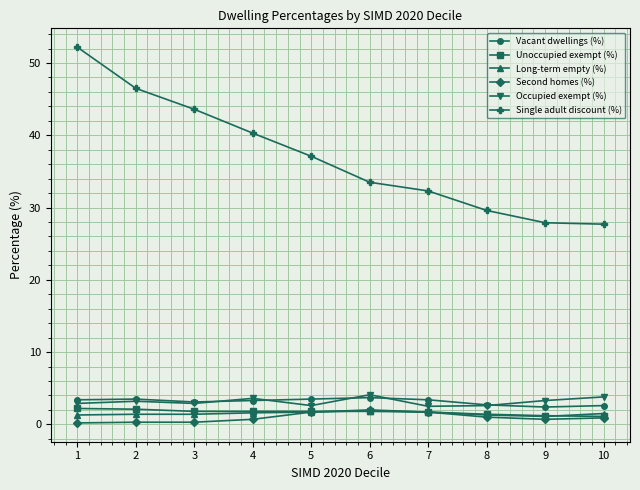

How many lines are shown in the chart?

6